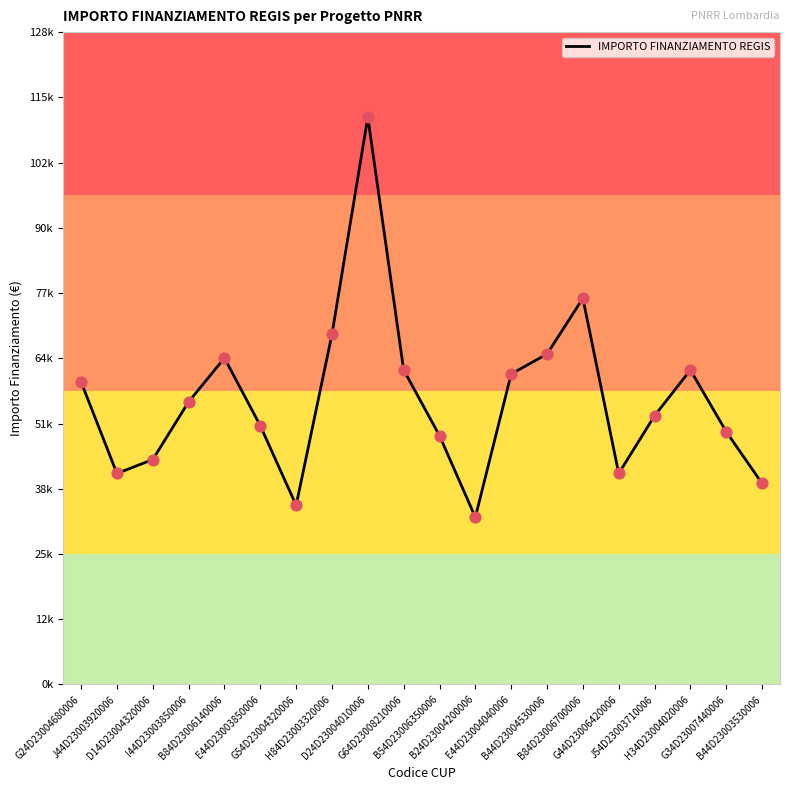

Approximately how many times larger is the value at H34D23004020006 compared to B54D23006350006?

1.3